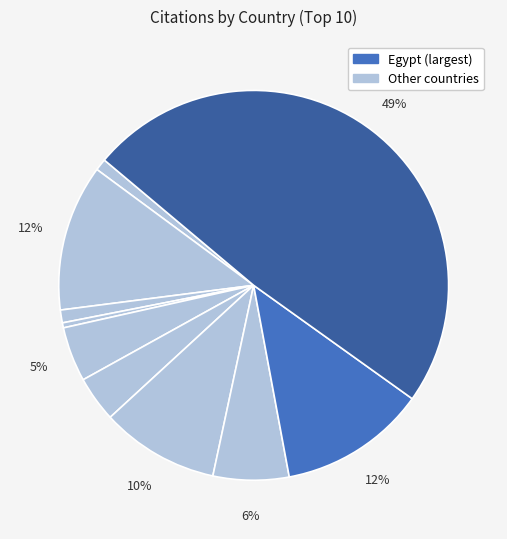

Count the number of slices in the pie.

10